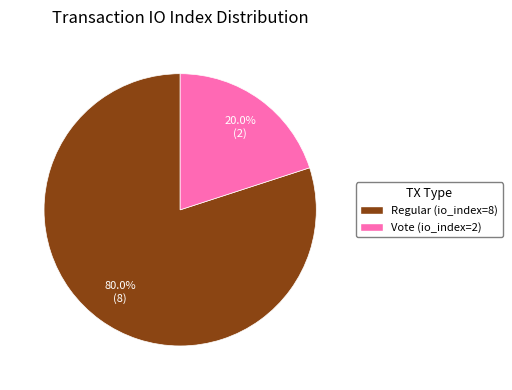

What percentage is the Regular (io_index=8) slice, to the nearest percent?

80%